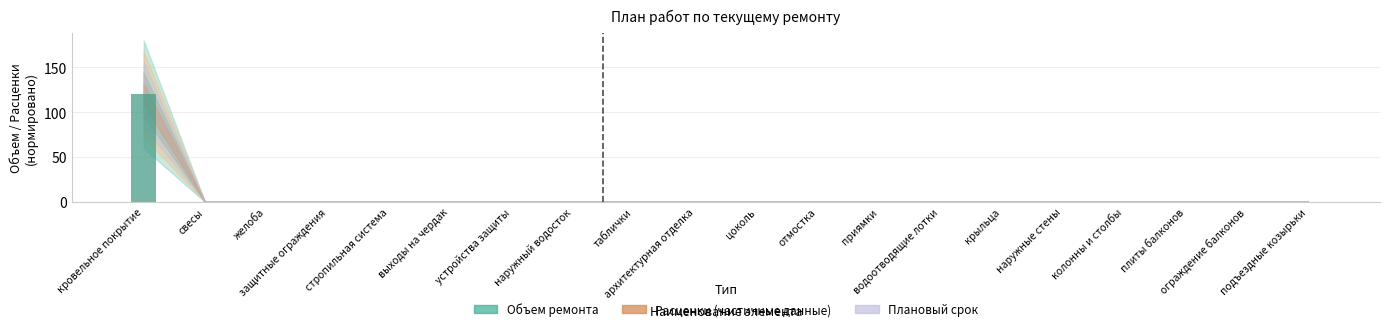

Are the bars grouped side by side (vs. stacked)?

No